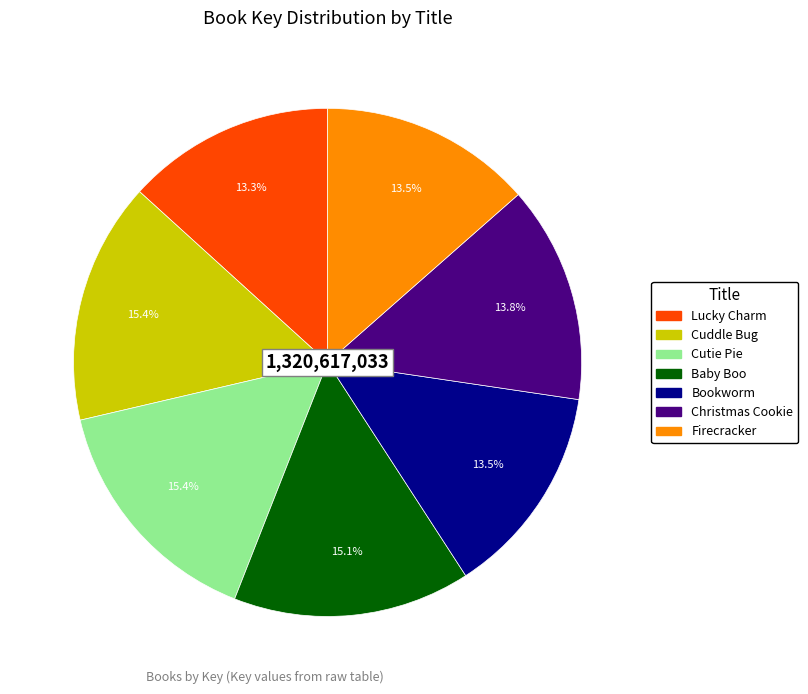

Does any single category account for the majority?

No